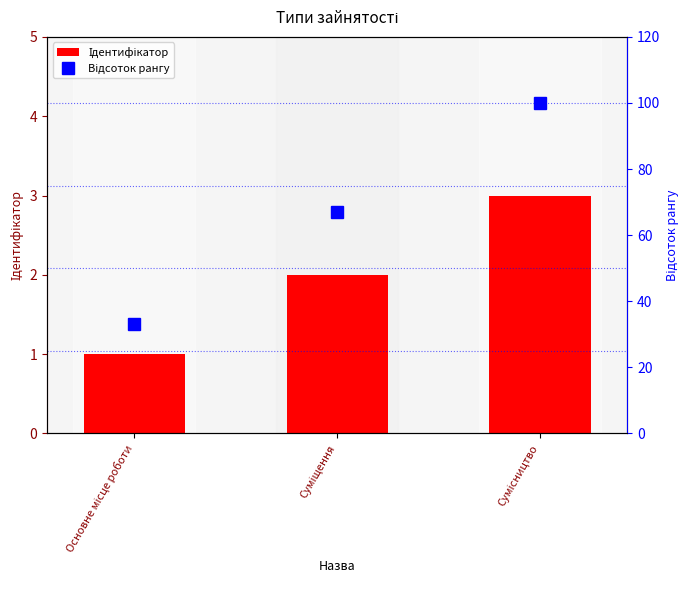

Which series changed the most between Основне місце роботи and Сумісництво?

Відсоток рангу